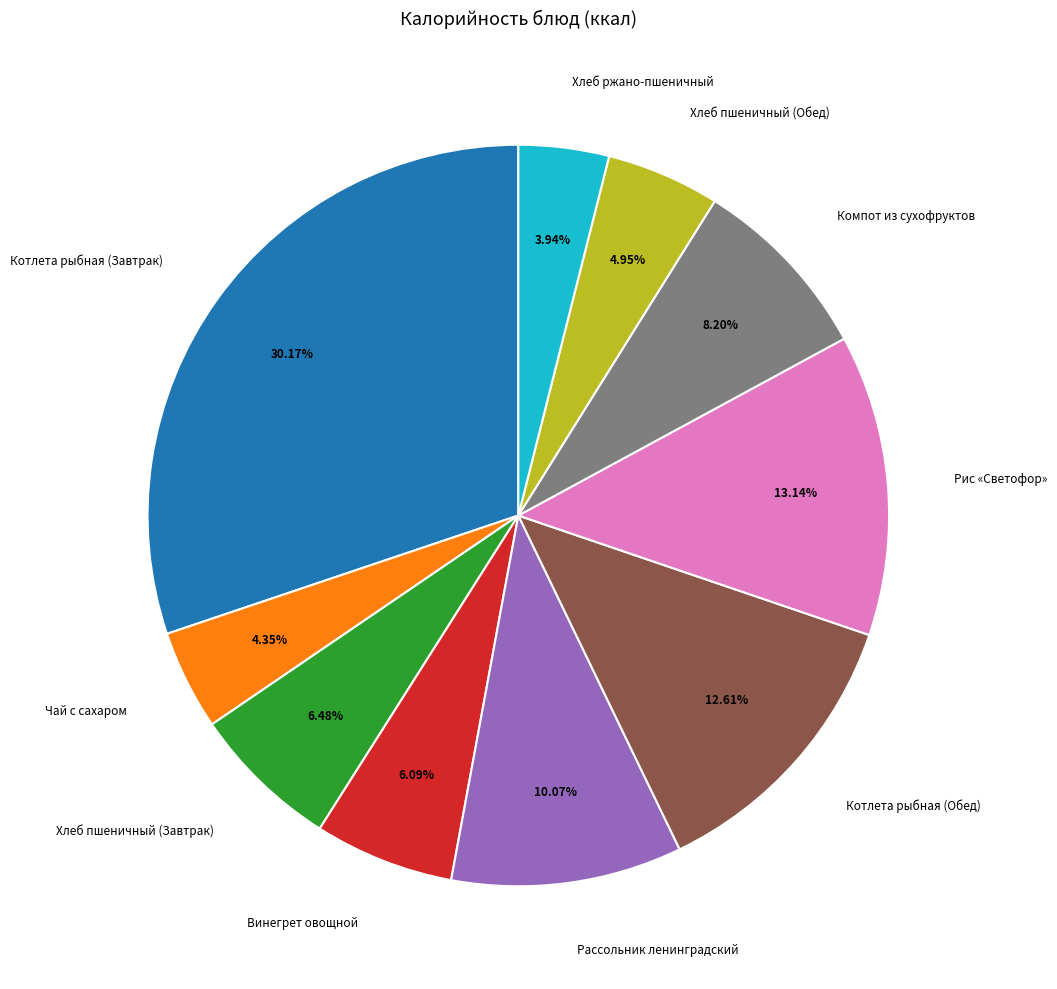

What is the largest slice in the pie chart?

Котлета рыбная (Завтрак)